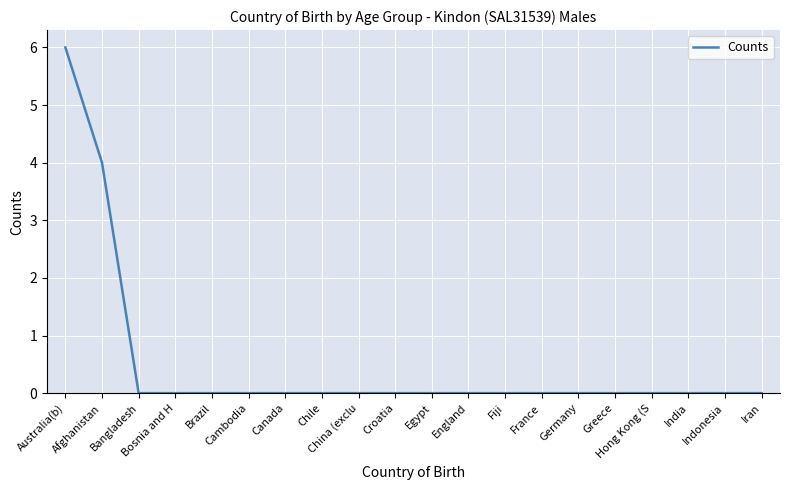

What is the difference between the second highest and second lowest values?

4